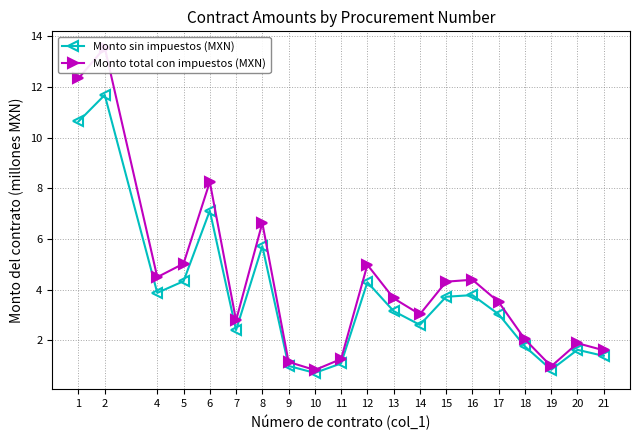

At how many categories does at least one series exceed 6?

4